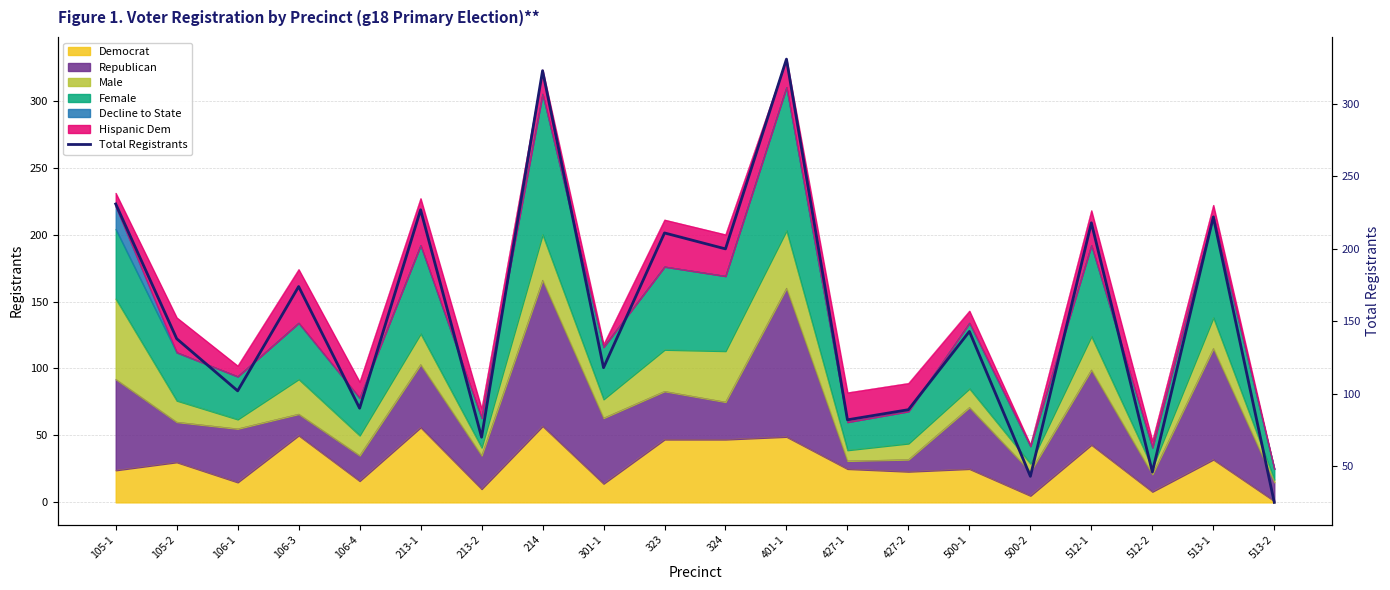

What is the difference between the maximum and minimum values?

306